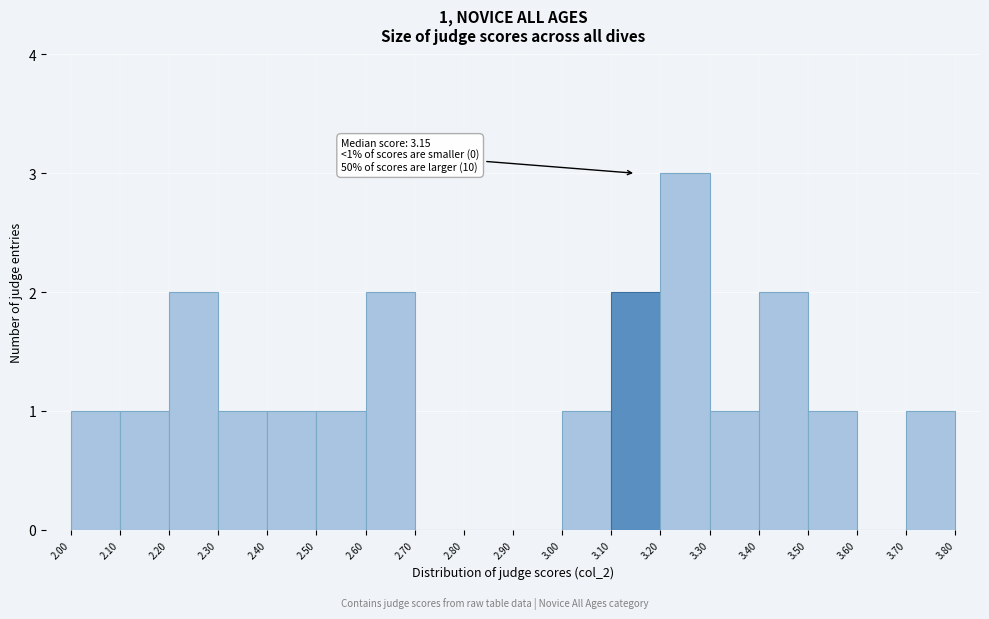

Over which range of the x-axis is the bar tallest?

3.20 to 3.30